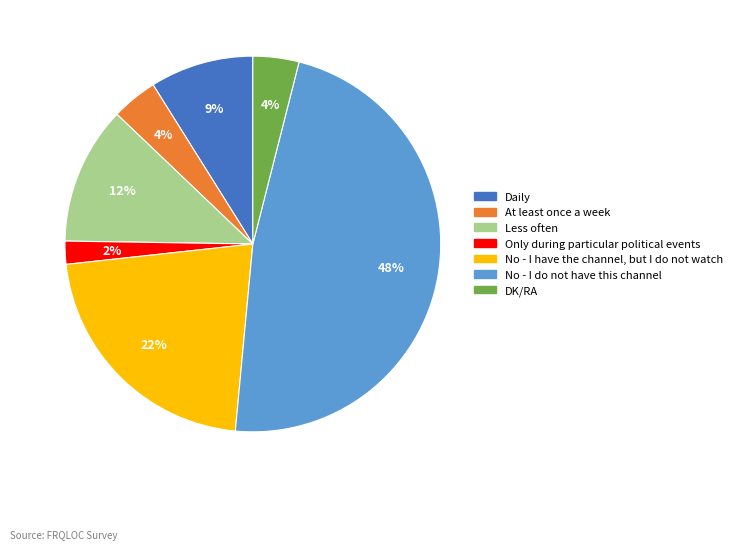

Which category has the biggest portion of the pie?

No - I do not have this channel